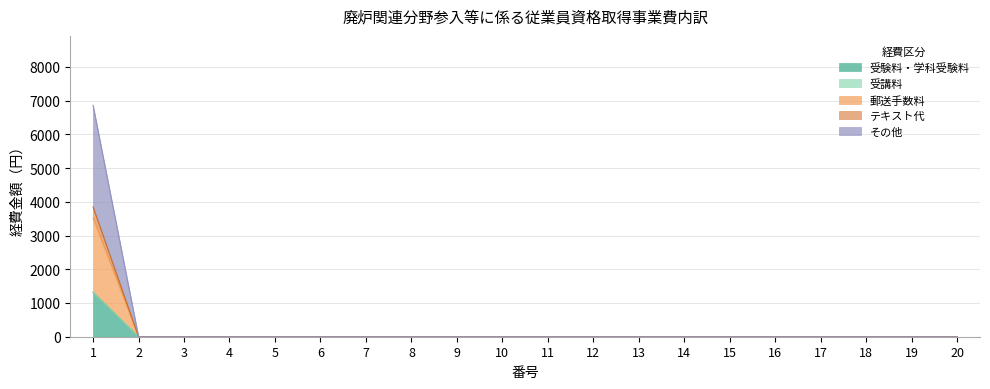

At which category is the sum across all series the highest?

1